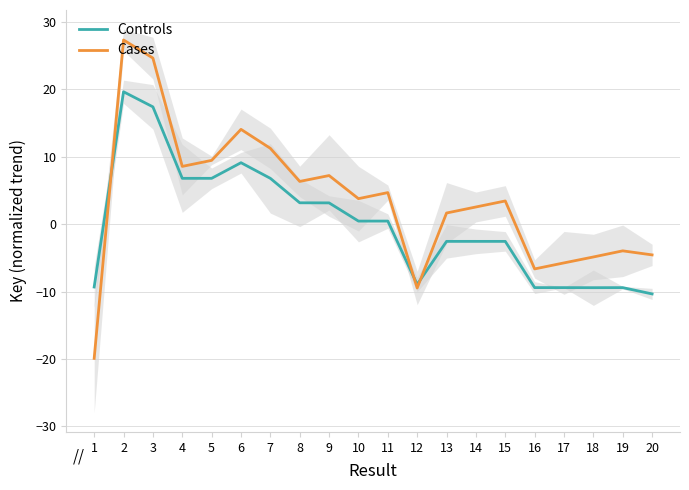

At how many categories does at least one series exceed 0?

13